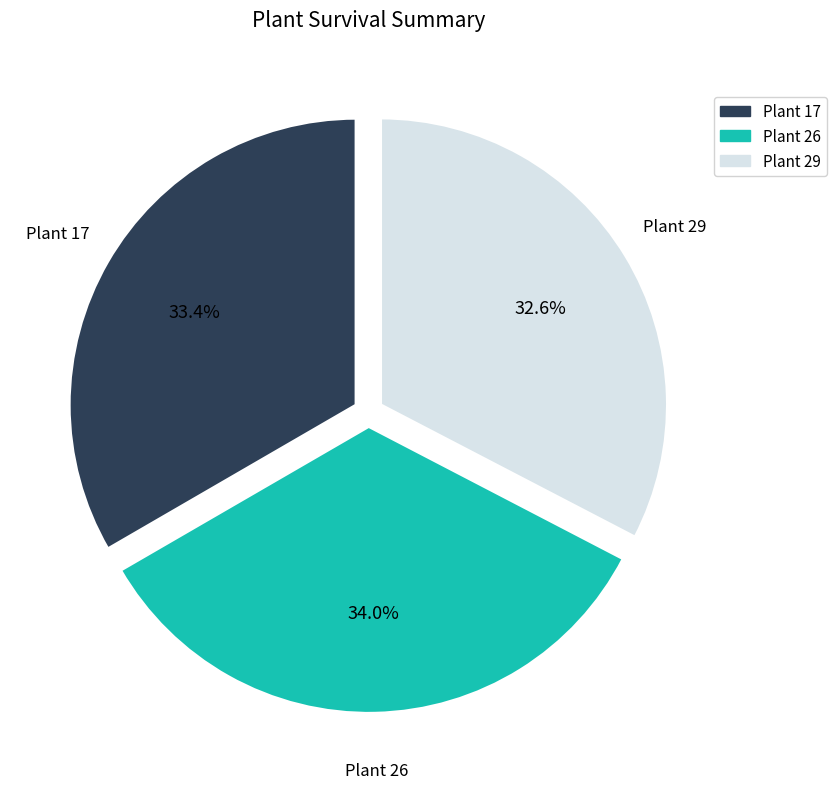

Is there a majority slice in this chart?

No